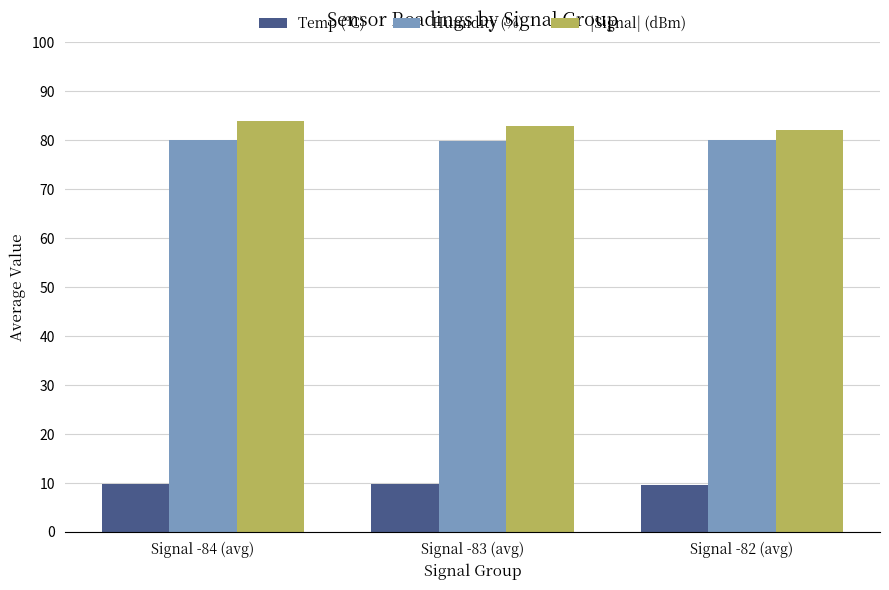

What is the average value of the |Signal| (dBm) series?

83.0